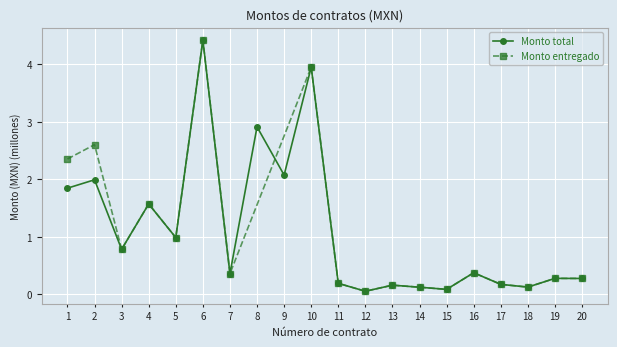

Rank the categories by value from highest to lowest.

6, 10, 8, 9, 2, 1, 4, 5, 3, 16, 7, 19, 20, 11, 17, 13, 18, 14, 15, 12